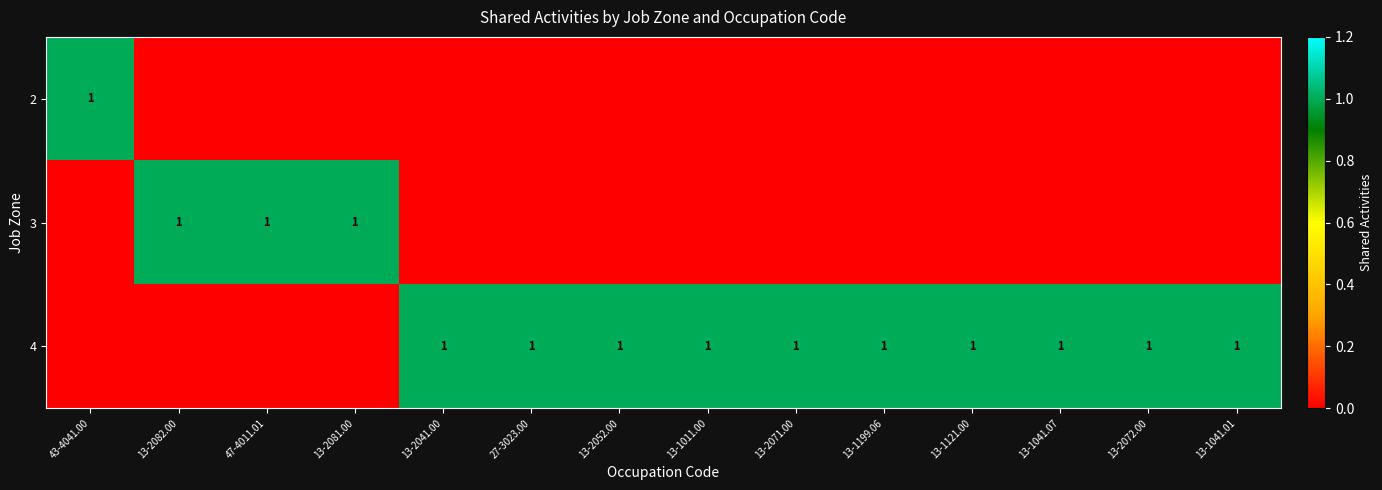

The 4 series shows 1 at 13-1041.01. True or false?

True